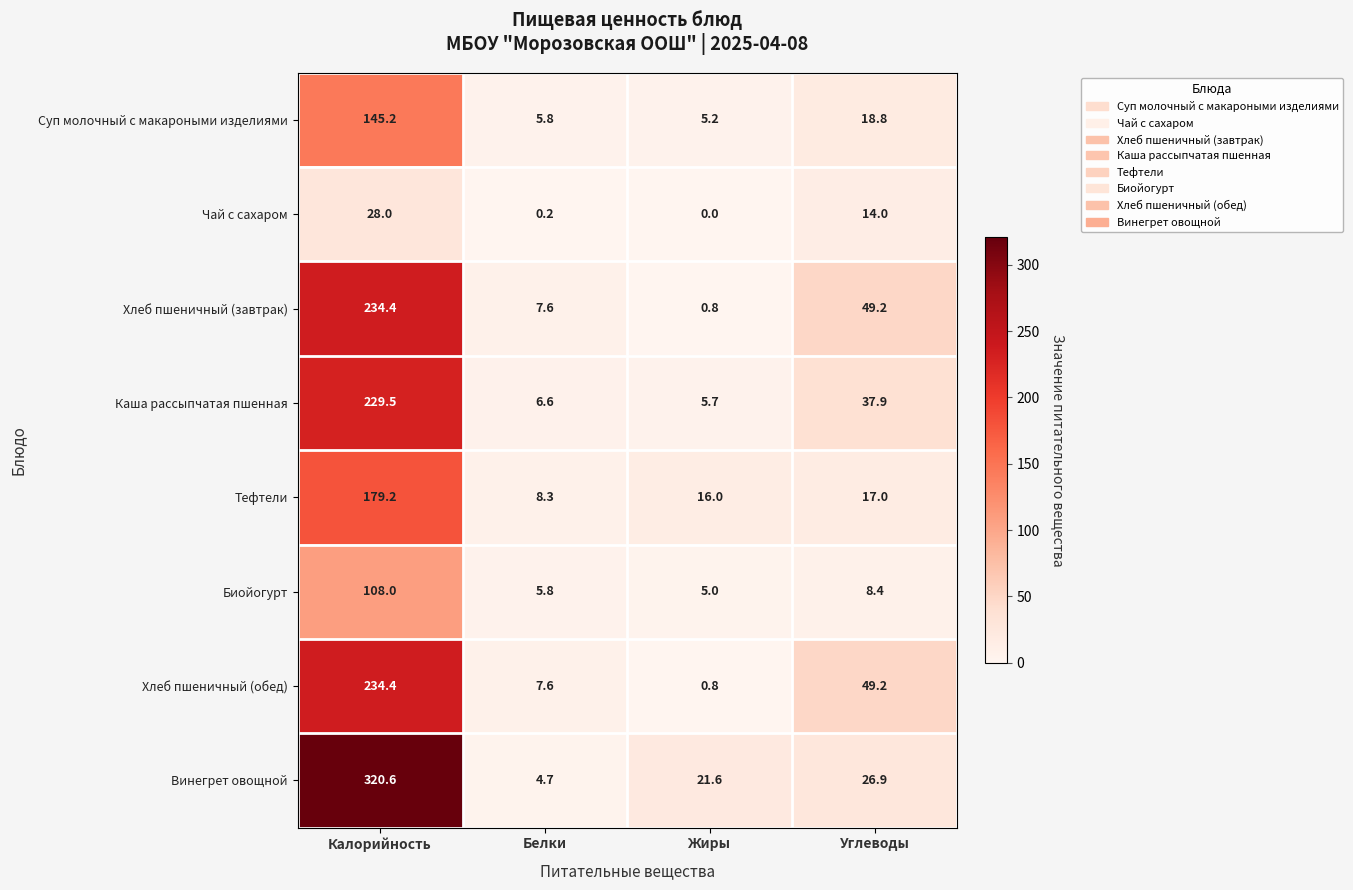

List the labels in order of Суп молочный с макароными изделиями value, largest first.

Калорийность, Углеводы, Белки, Жиры